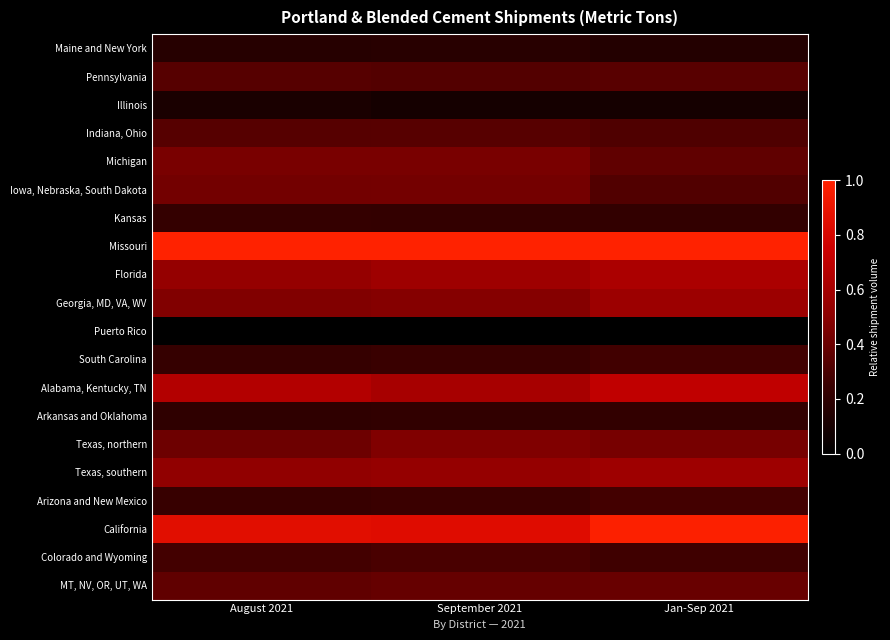

What is the greatest value displayed?

1.0